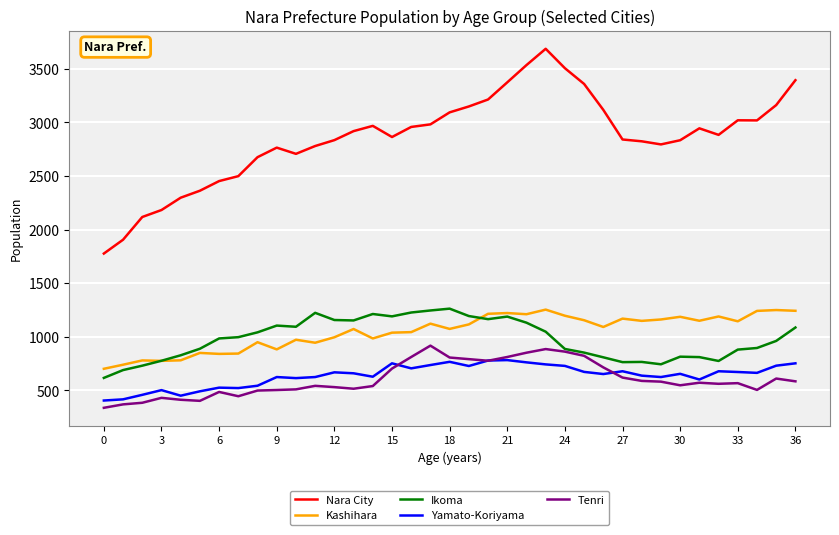

Which series has the largest total across all categories?

Nara City